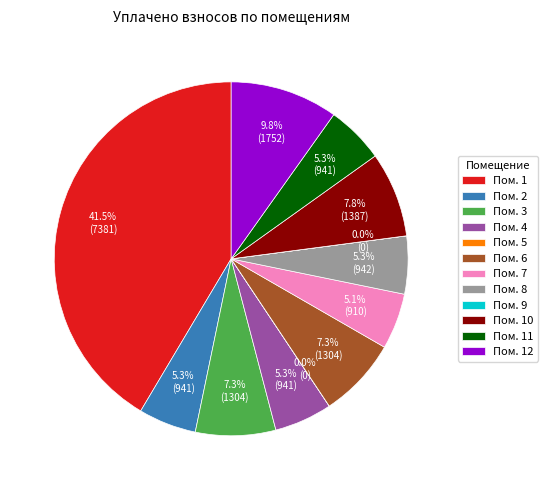

What is the largest slice in the pie chart?

Пом. 1